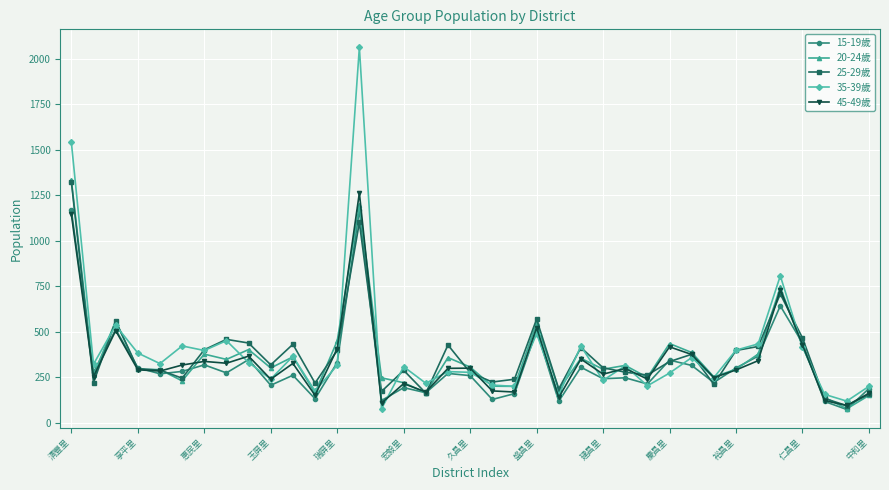

What is the value of the 35-39歲 point at the 2nd from the left?

323